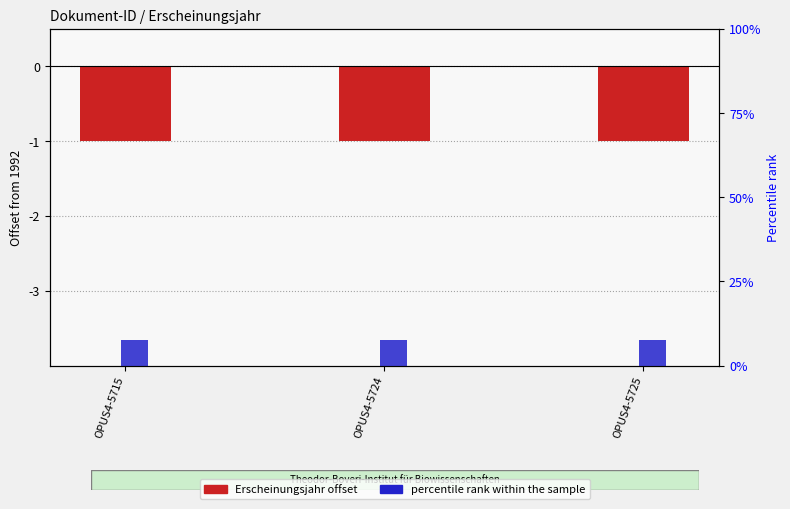

What are all the series names shown in the legend?

Erscheinungsjahr (offset from 1992), percentile rank within the sample